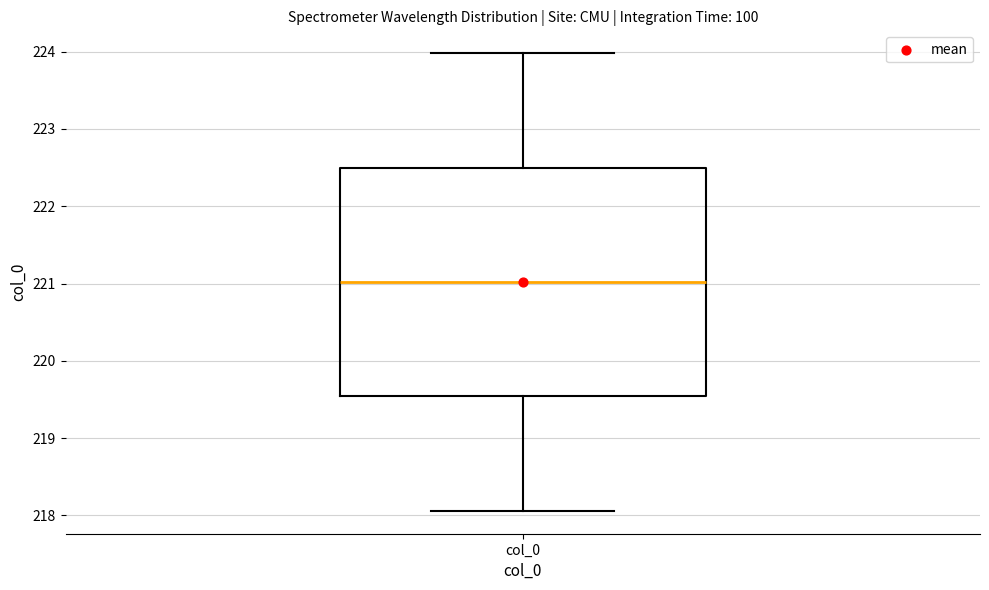

Transcribe this box plot: give where the median line is, the range the box spans, and where the two whiskers end, as read against the y-axis. The values are not printed on the chart, so give them approximately, as read against the axis.

median 221.0, box 219.5 to 222.5, whiskers 218.1 to 224.0